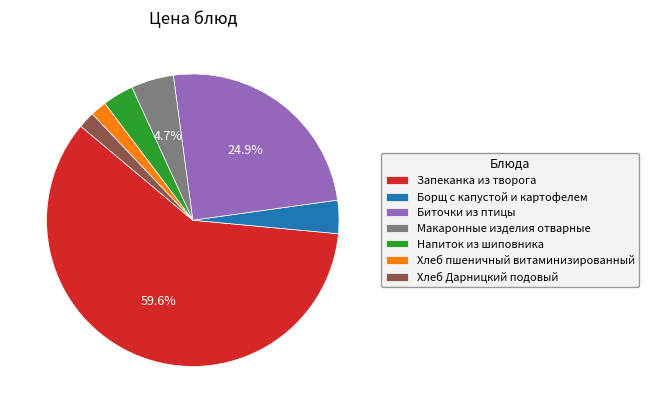

How much of the chart is everything except Биточки из птицы?

75.1%